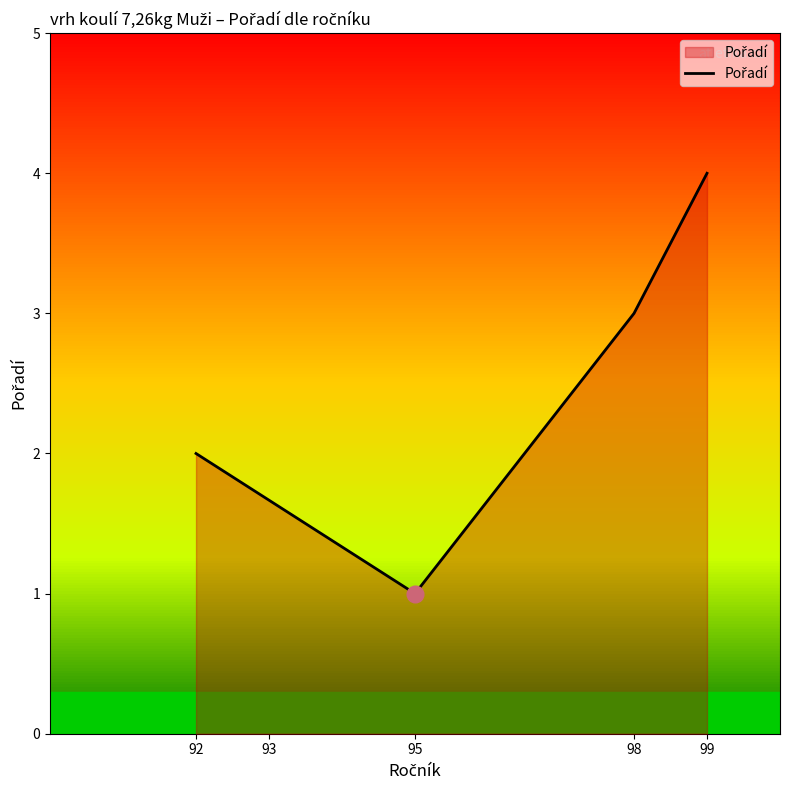

Reading left to right, transcribe all the data shown in this chart.

92=2	95=1	98=3	99=4